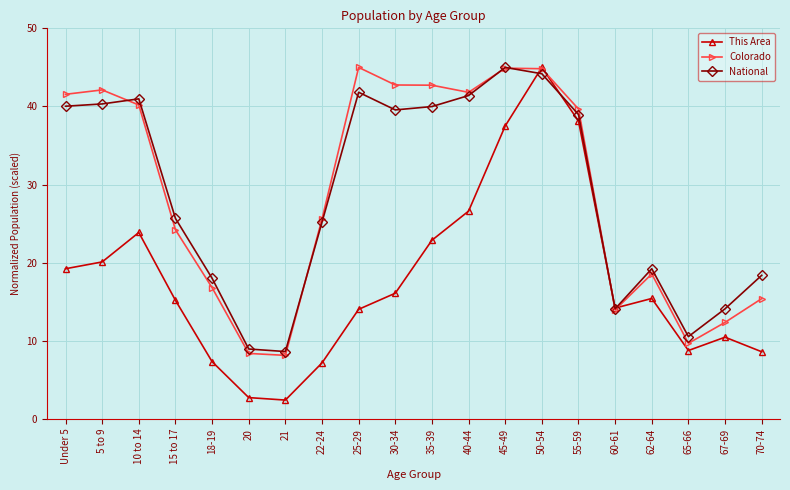

Count the number of categories in the chart.

20